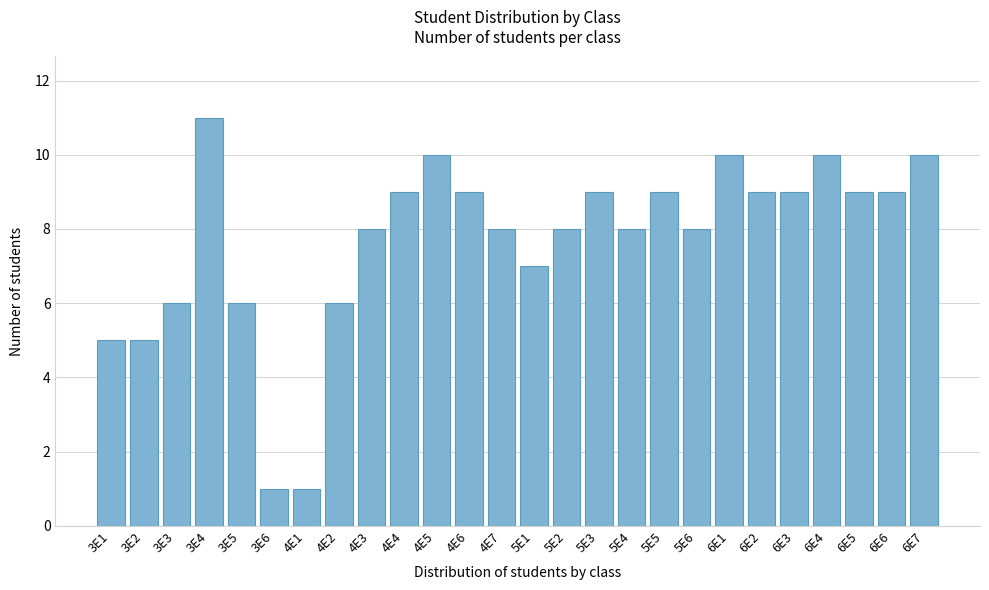

Reading left to right, what are all the values shown in this chart?

5	5	6	11	6	1	1	6	8	9	10	9	8	7	8	9	8	9	8	10	9	9	10	9	9	10